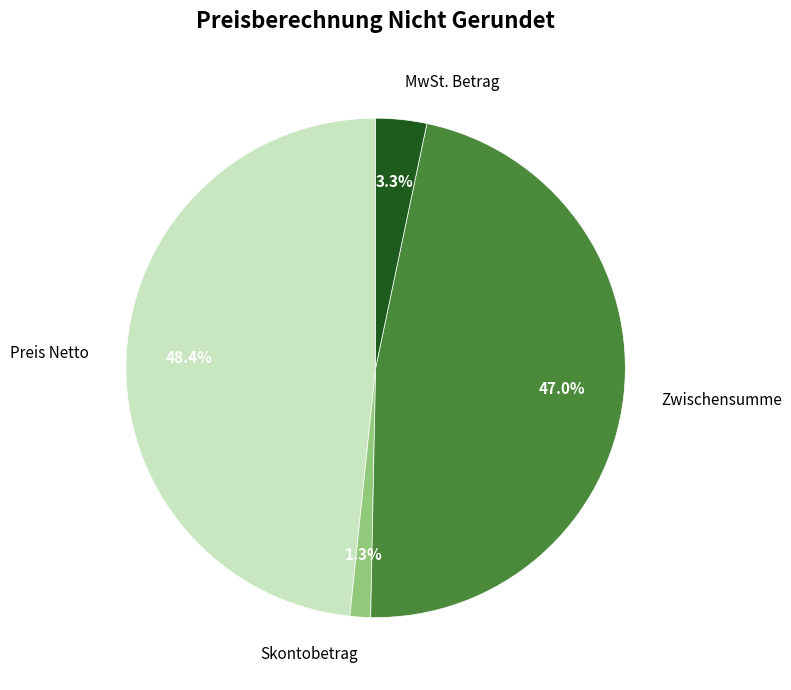

Is there any slice that represents more than half of the pie?

No